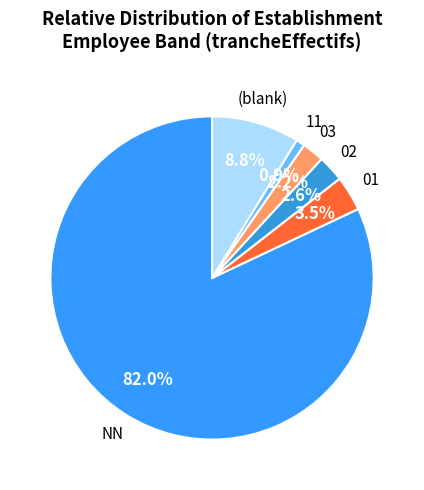

How many slices are in this pie chart?

6